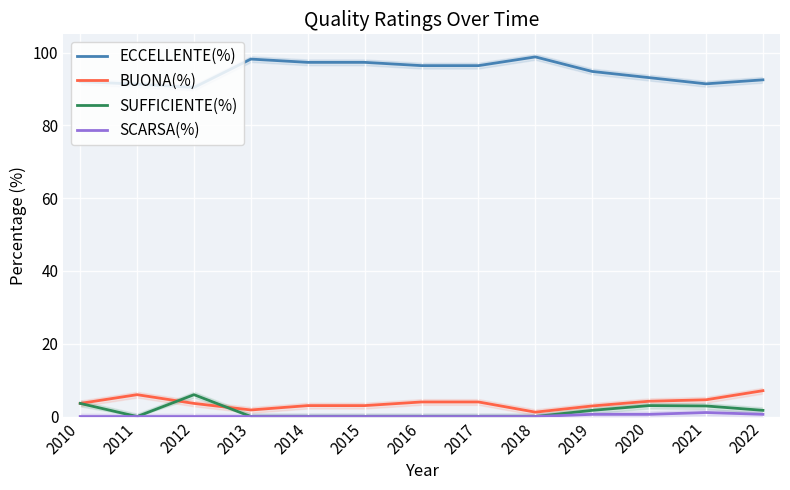

At which label does SCARSA(%) reach its peak?

2021